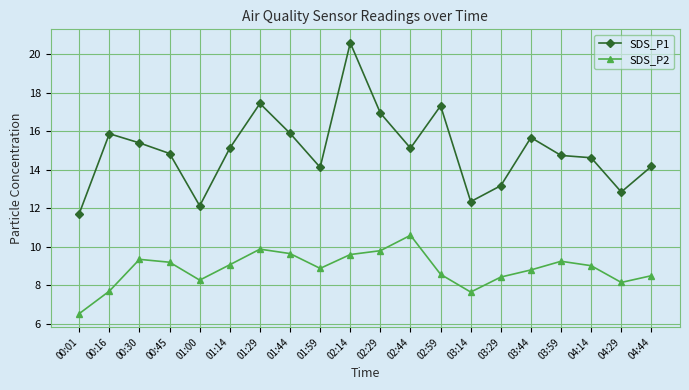

True or false: SDS_P1 has more than 0 interior local peaks.

True